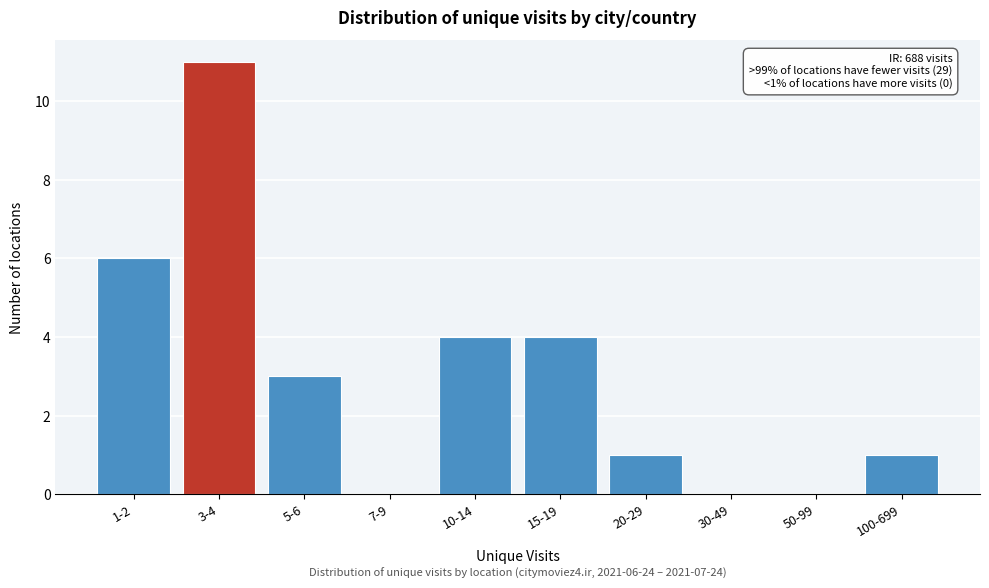

Reading left to right, transcribe all the data shown in this chart.

1-2=6	3-4=11	5-6=3	7-9=0	10-14=4	15-19=4	20-29=1	30-49=0	50-99=0	100-699=1